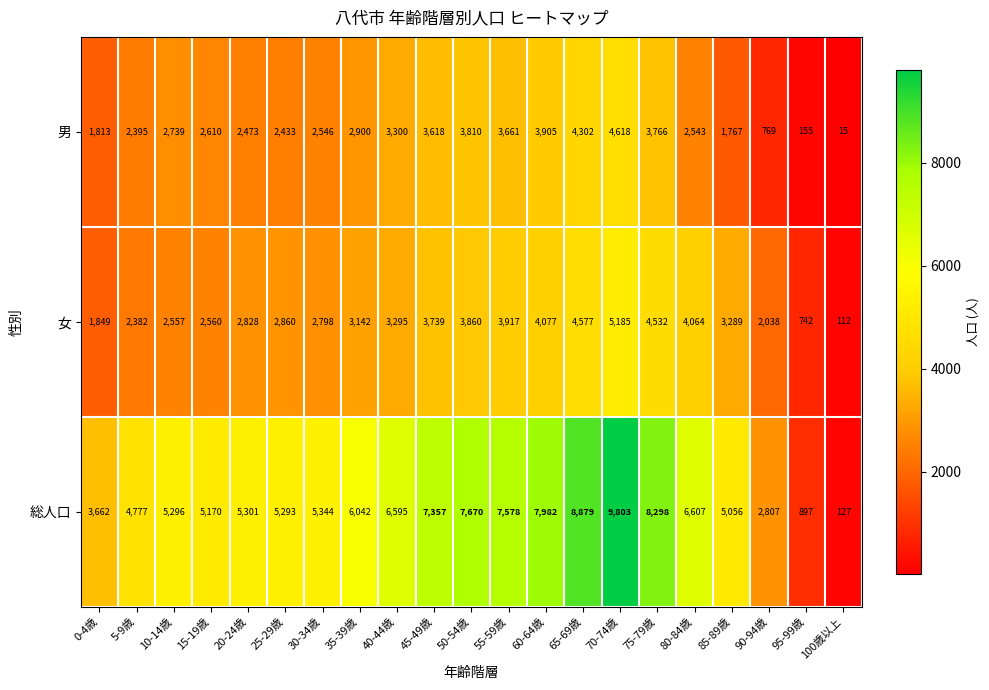

Which series has the largest range (max minus min)?

総人口